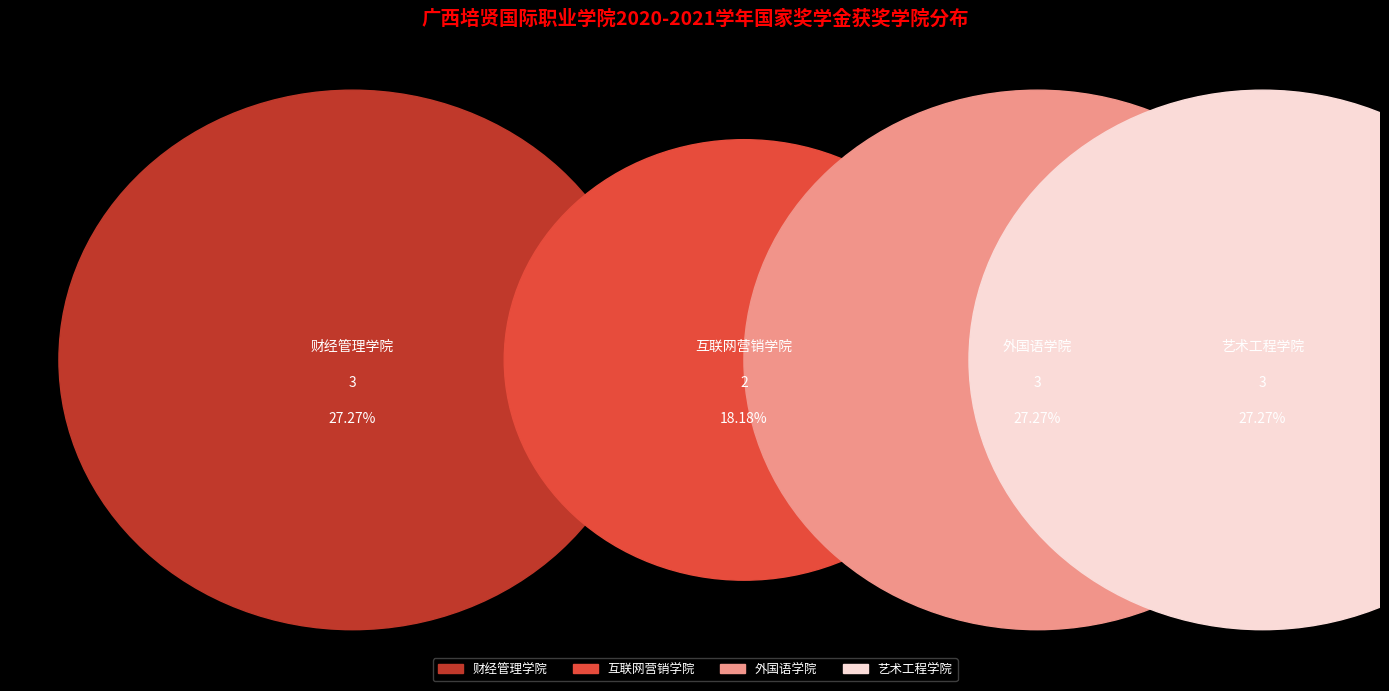

What percentage is the 外国语学院 slice, to the nearest percent?

27%